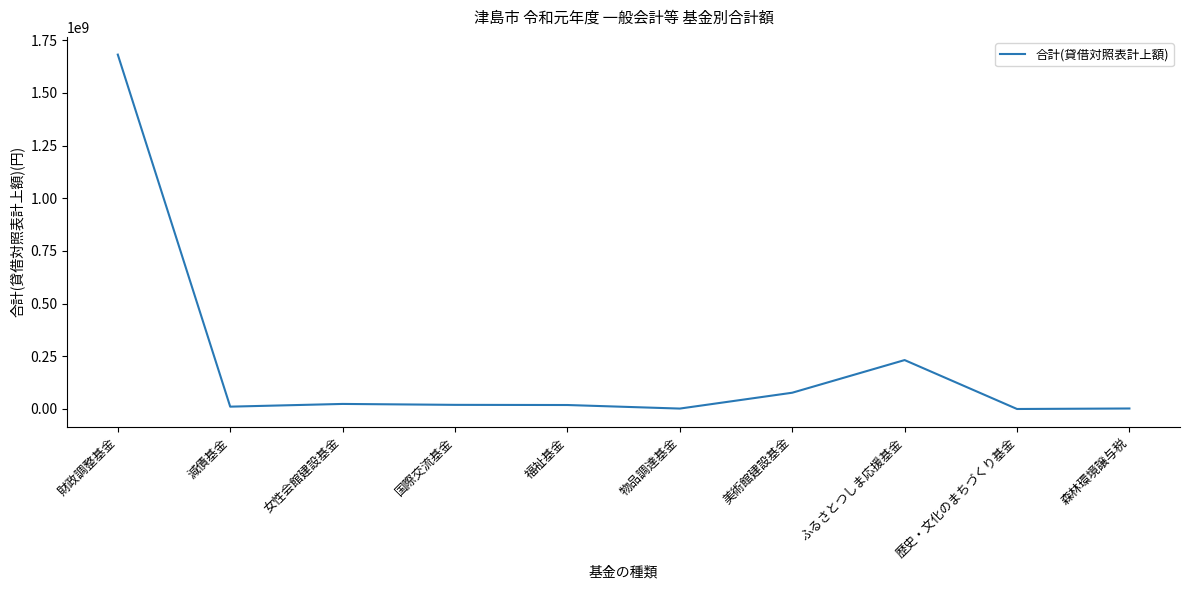

True or false: the data shows 23999442 at 女性会館建設基金.

True